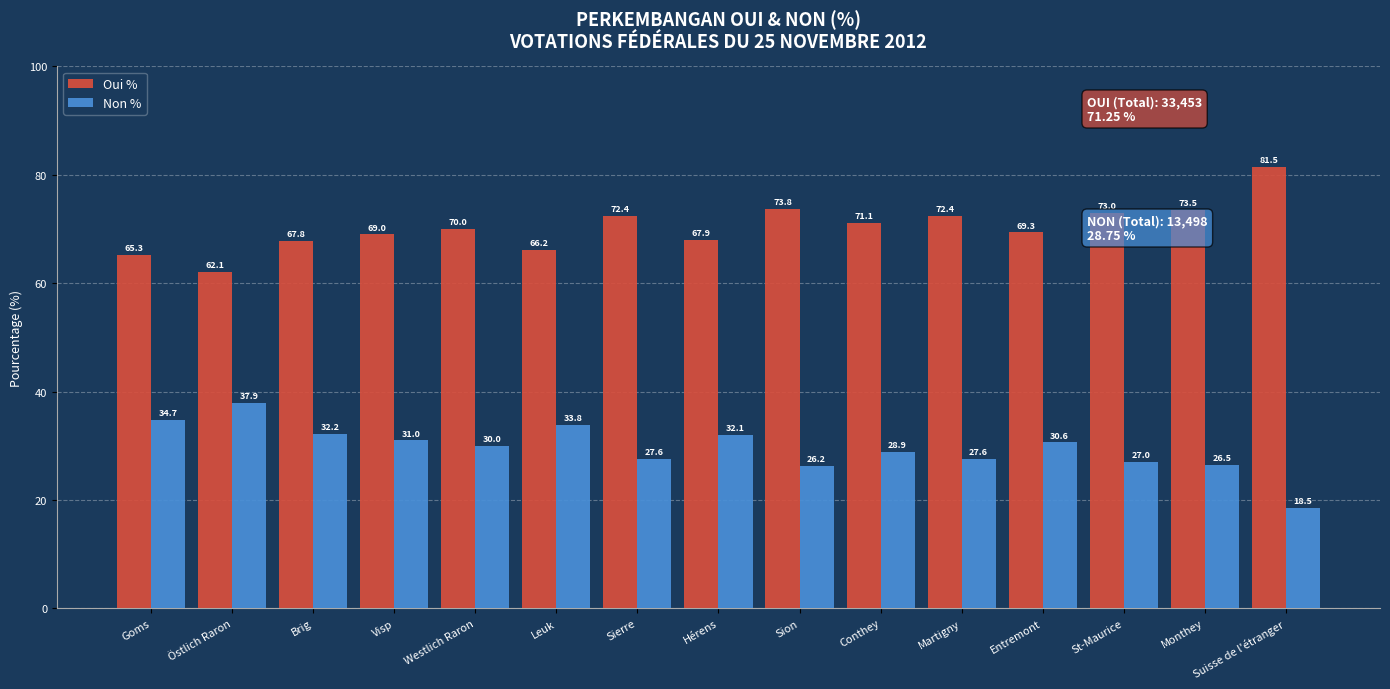

What is the label of the 8th bar from the left?

Hérens